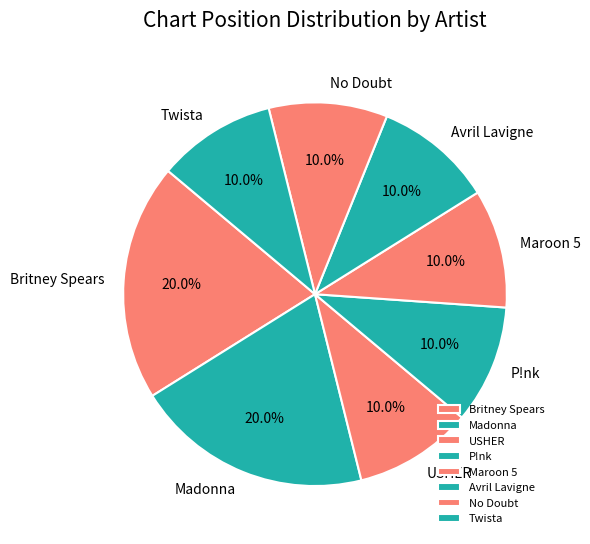

Is it true that USHER is 1% of the pie?

False